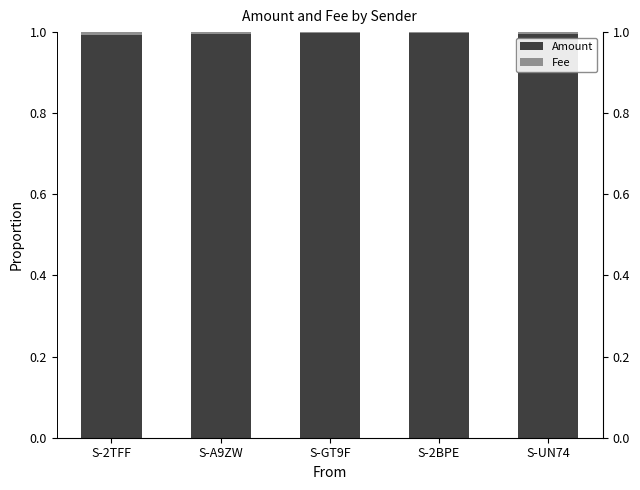

What is the total value across all series at S-GT9F?

1.0